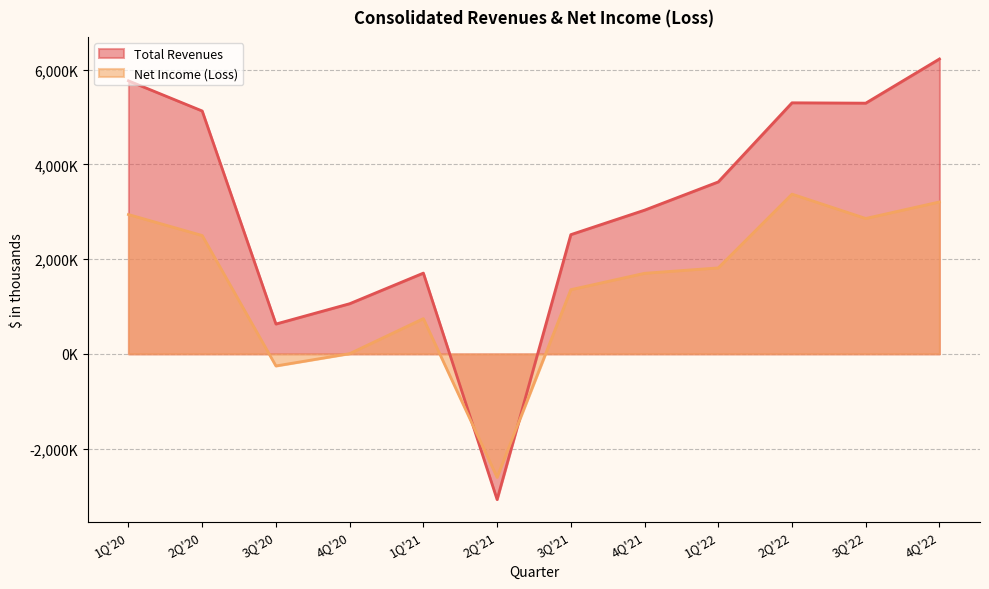

What is the greatest value displayed?

6224265